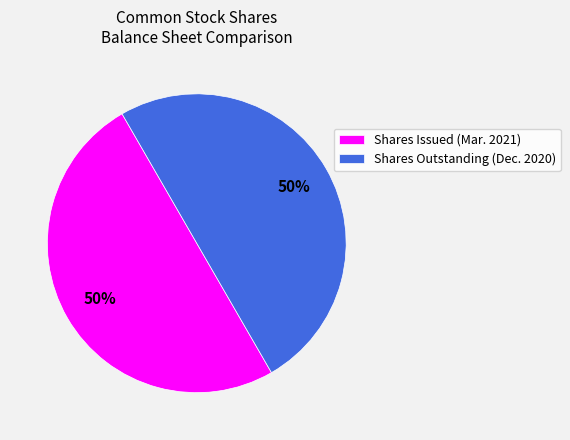

To the nearest percent, what is the average slice percentage?

50%